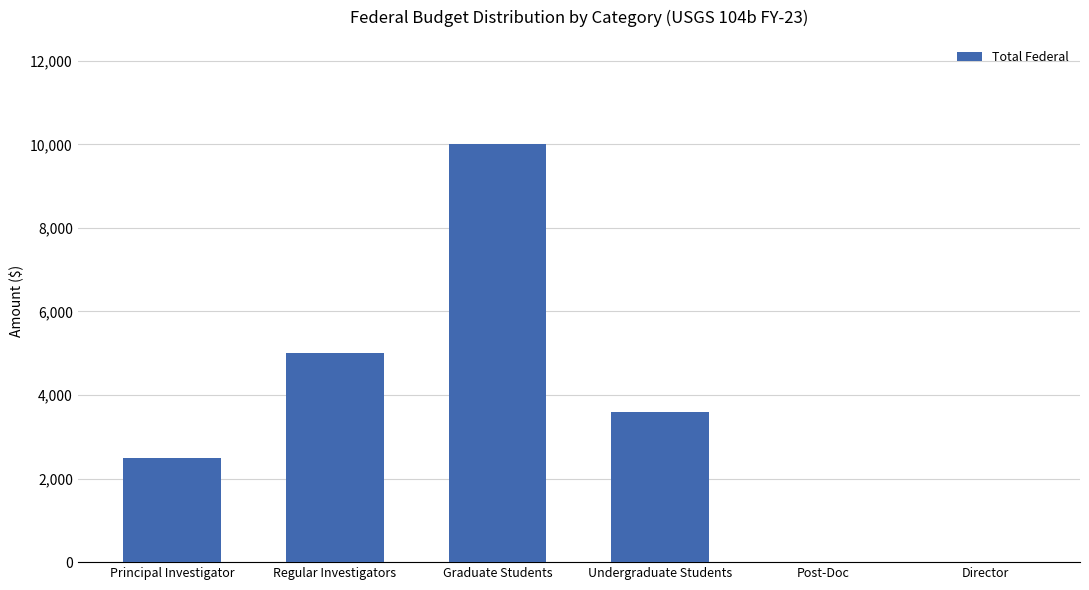

How many values are between 0 and 5000?

5